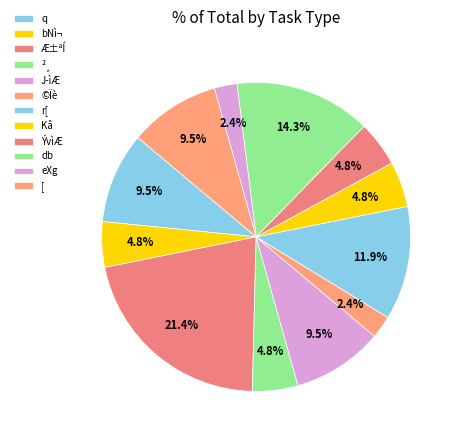

How many segments does this pie chart have?

12